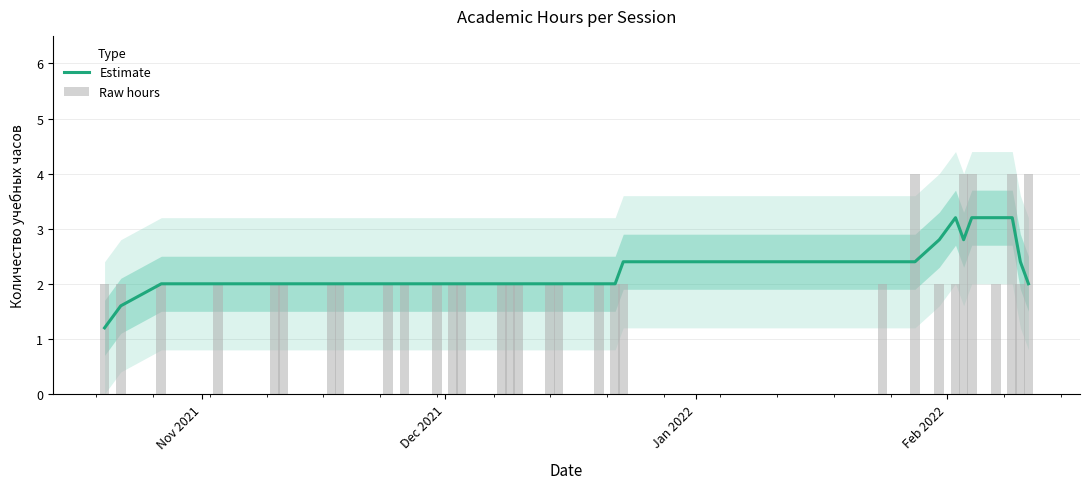

How many groups of bars are there?

31